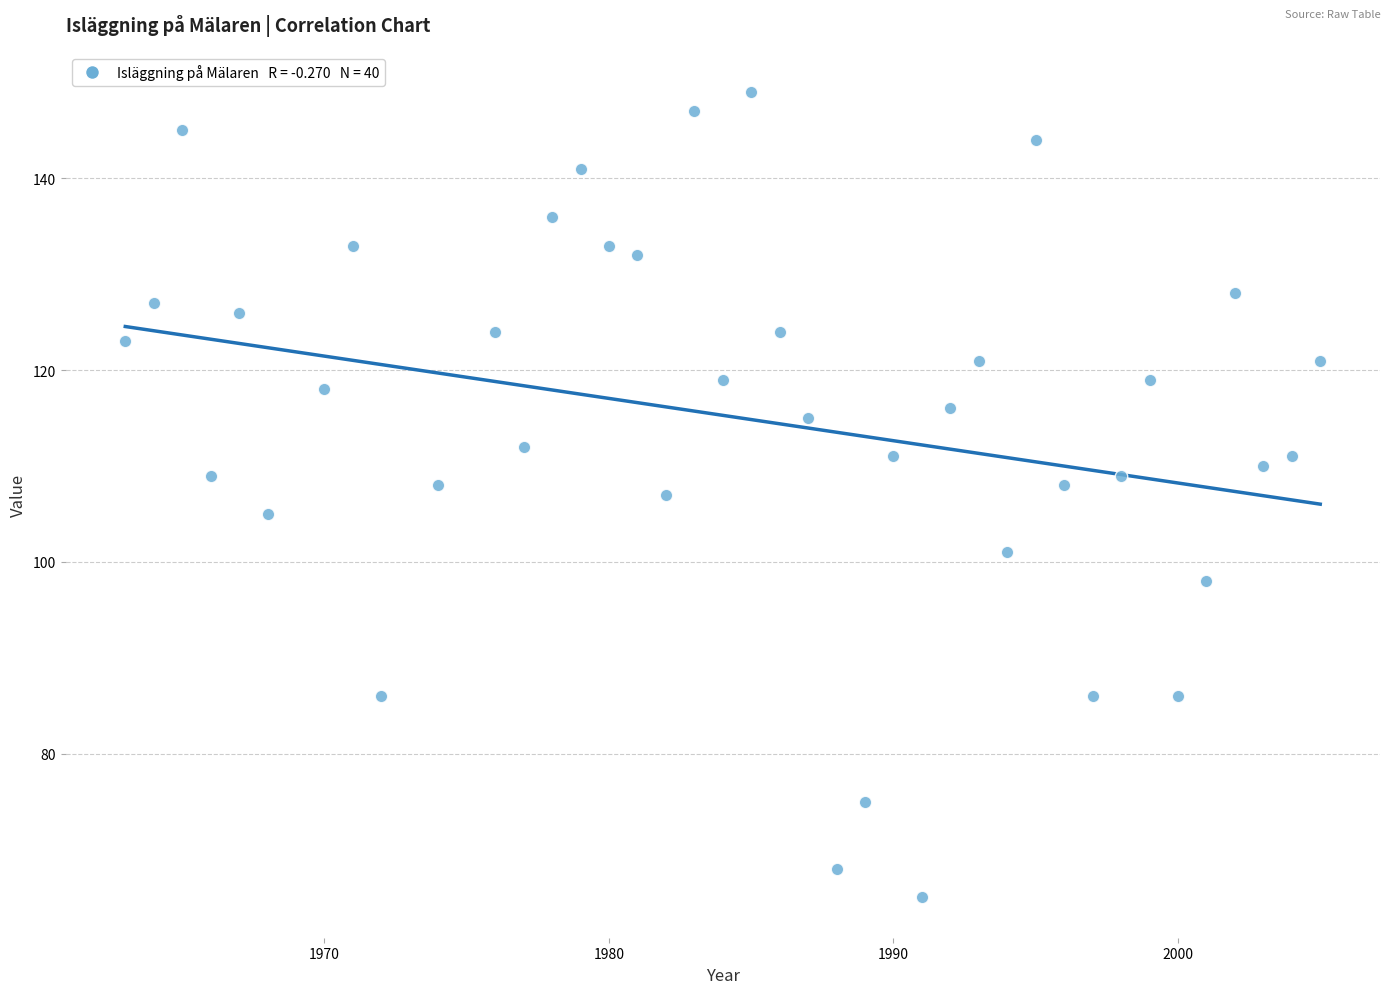

What is the range of Y values (max minus min)?

84